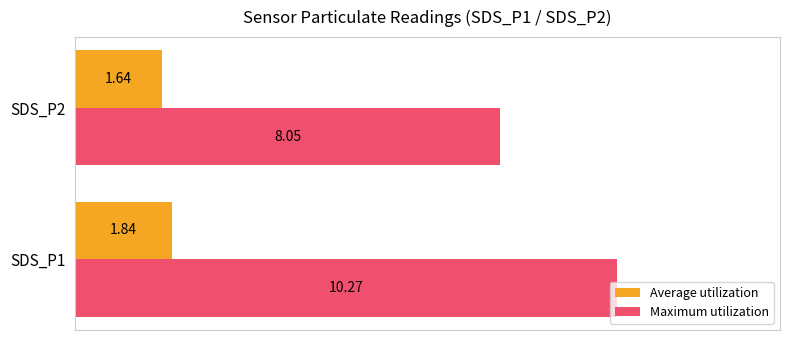

What is the sum of all Average utilization values?

3.5